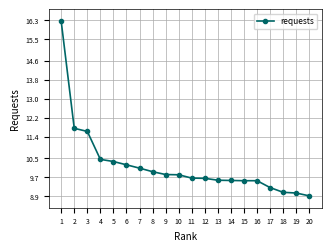

What is the ratio of the value at 2 to the value at 4?

1.1